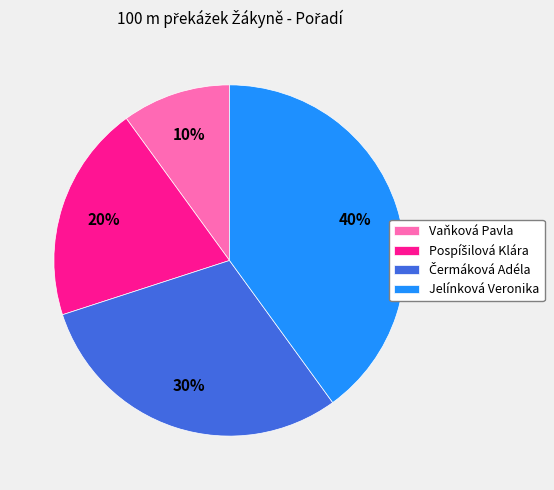

Between Vaňková Pavla and Jelínková Veronika, which is larger?

Jelínková Veronika